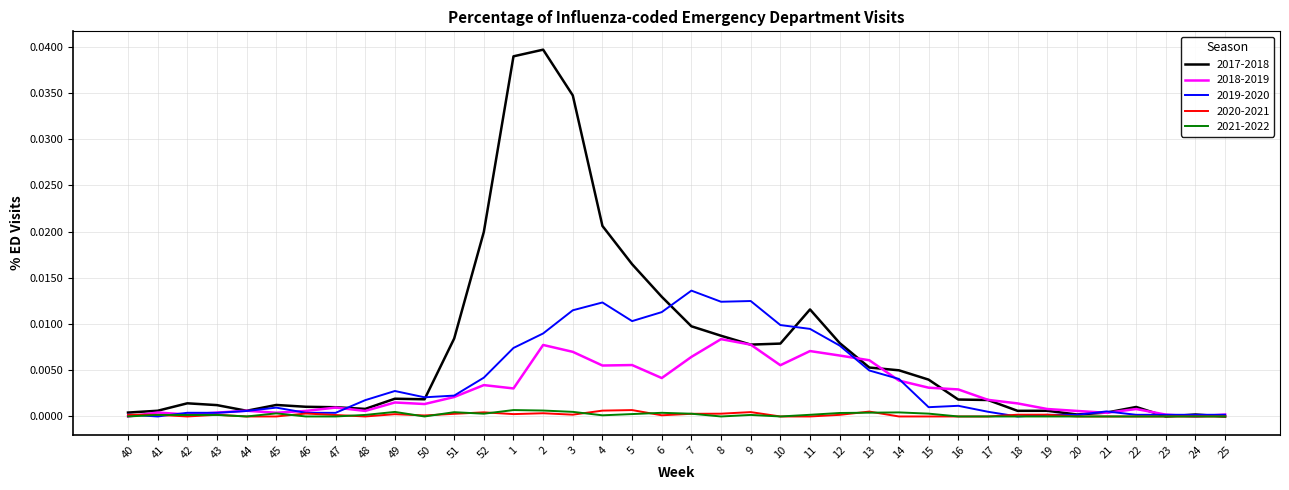

Which series has the largest total across all categories?

2017-2018